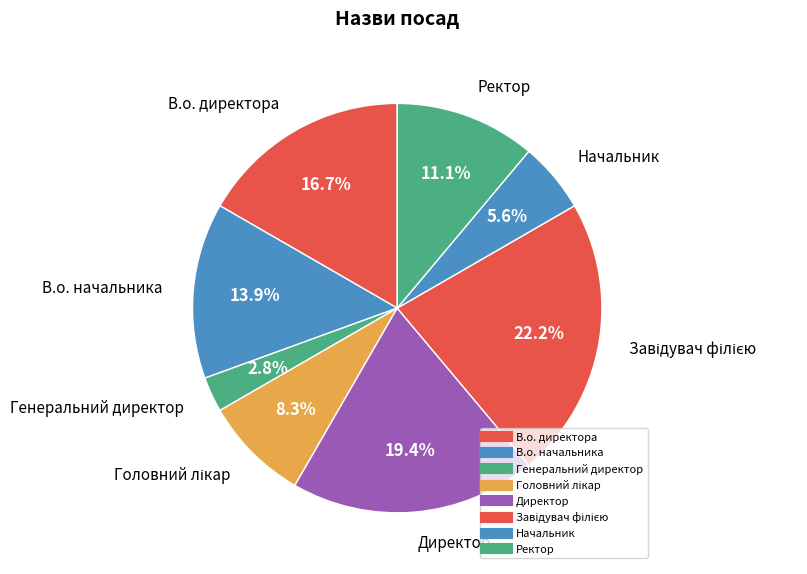

To the nearest percent, what is the combined percentage of Директор and Начальник?

25%